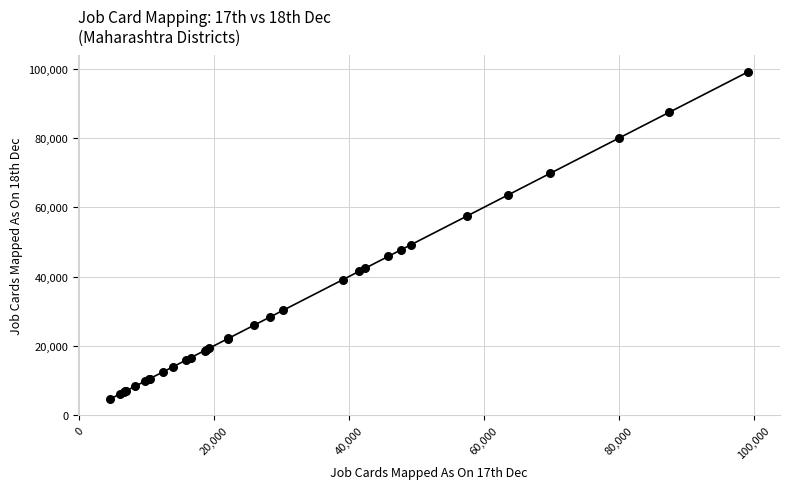

What Y value in the scatter plot is closest to 51863?

49229